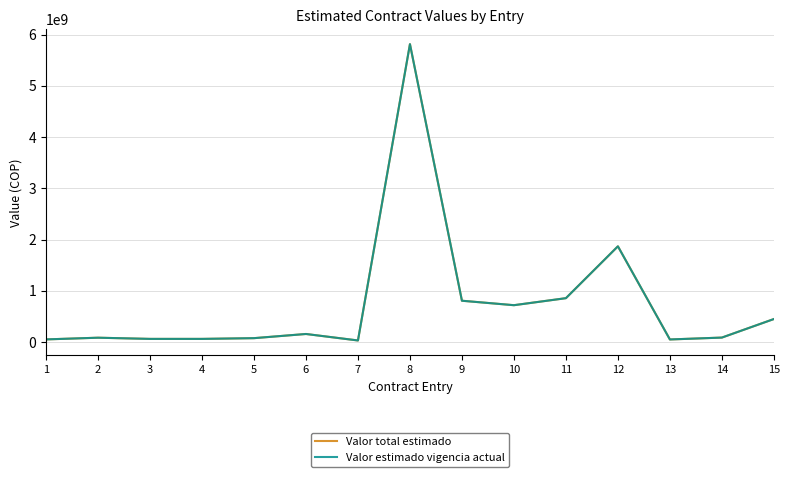

How many lines are shown in the chart?

2